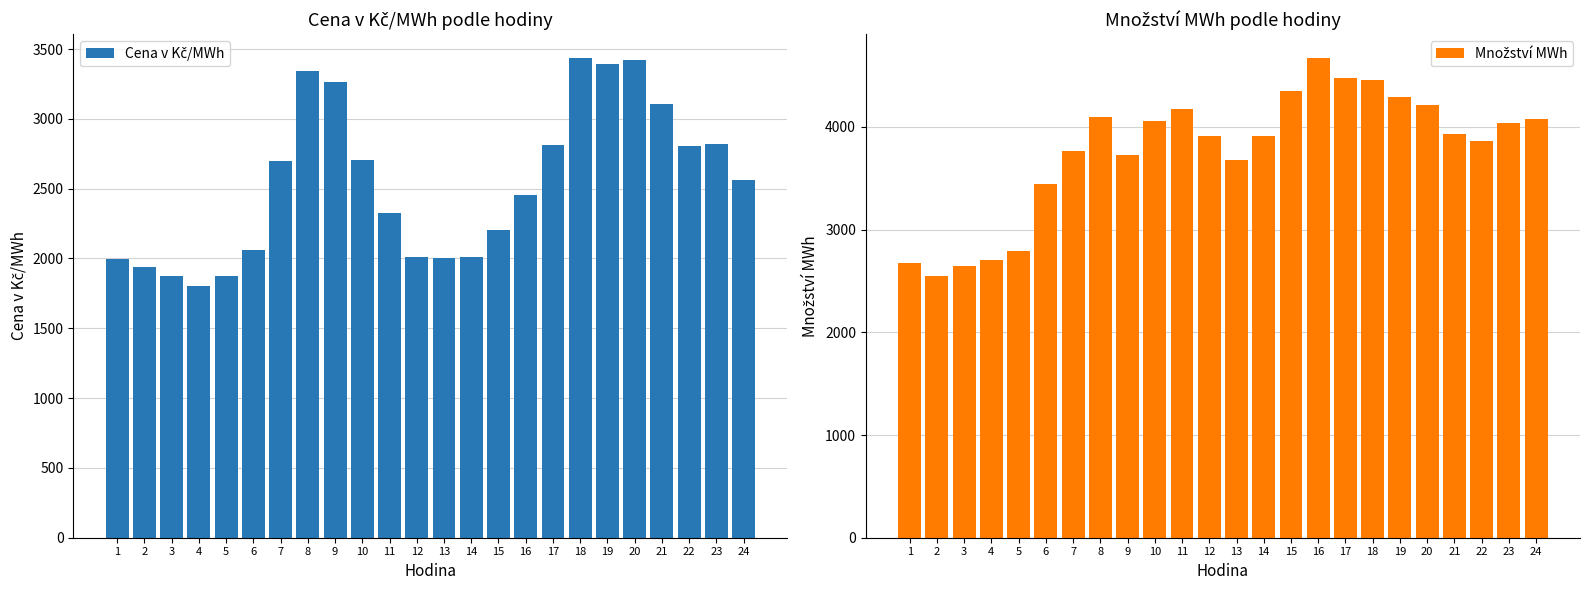

What is the total value across all series at 17?

7287.4